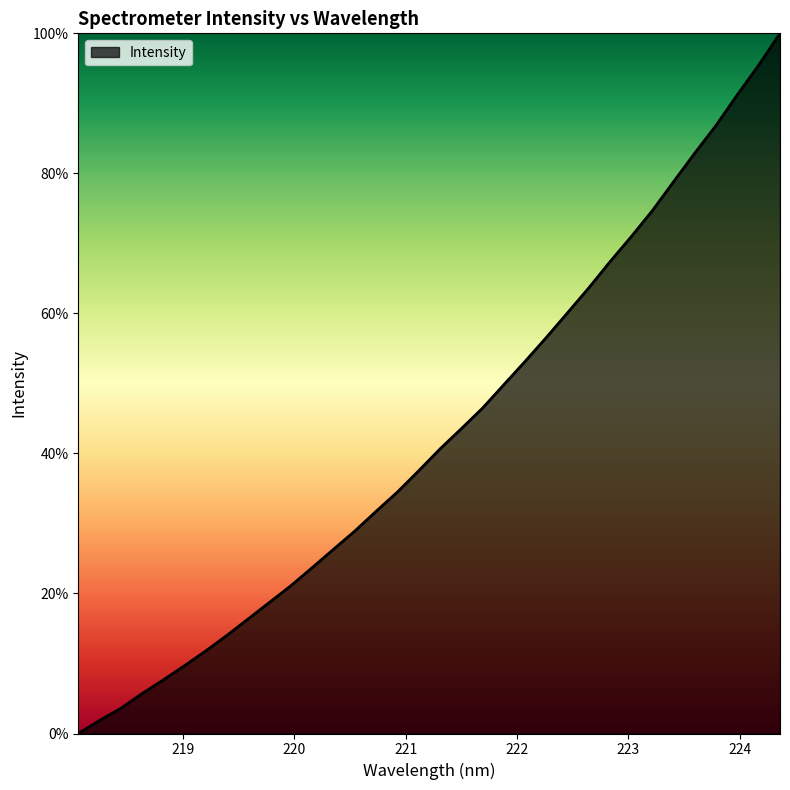

List the labels in order of value, largest first.

224.3616, 224.1709, 223.9802, 223.7895, 223.5987, 223.408, 223.2172, 223.0264, 222.8355, 222.6447, 222.4538, 222.263, 222.0721, 221.8812, 221.6902, 221.4993, 221.3083, 221.1174, 220.9264, 220.7354, 220.5444, 220.3533, 220.1623, 219.9712, 219.7801, 219.589, 219.3979, 219.2067, 219.0156, 218.8244, 218.6332, 218.442, 218.2508, 218.0596